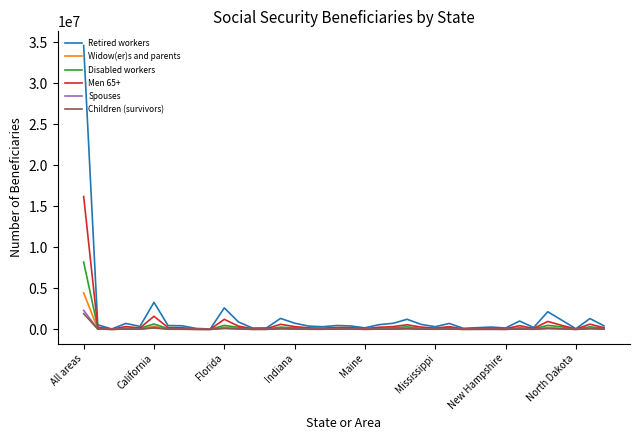

What is the minimum value for Spouses?

1723